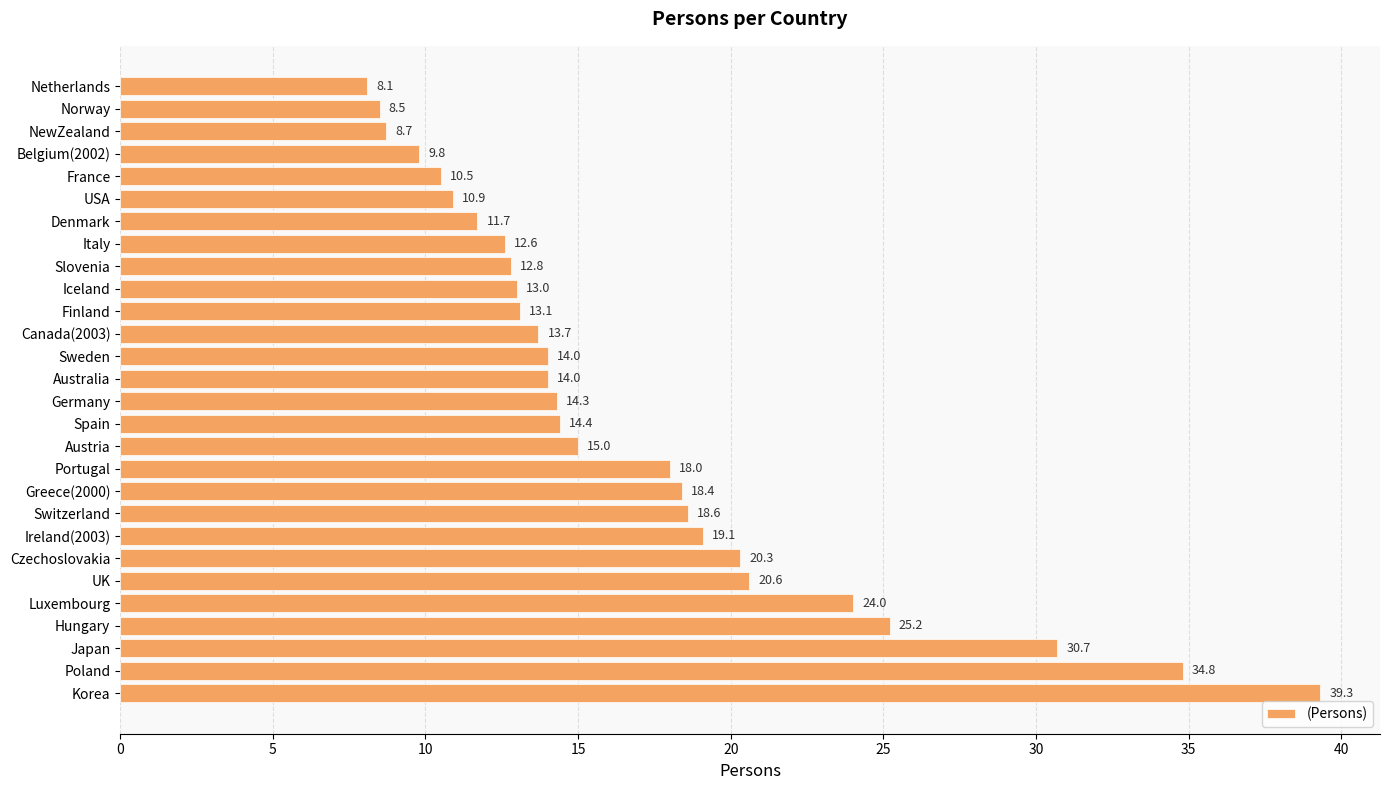

What is the difference between the values at UK and Portugal?

2.6